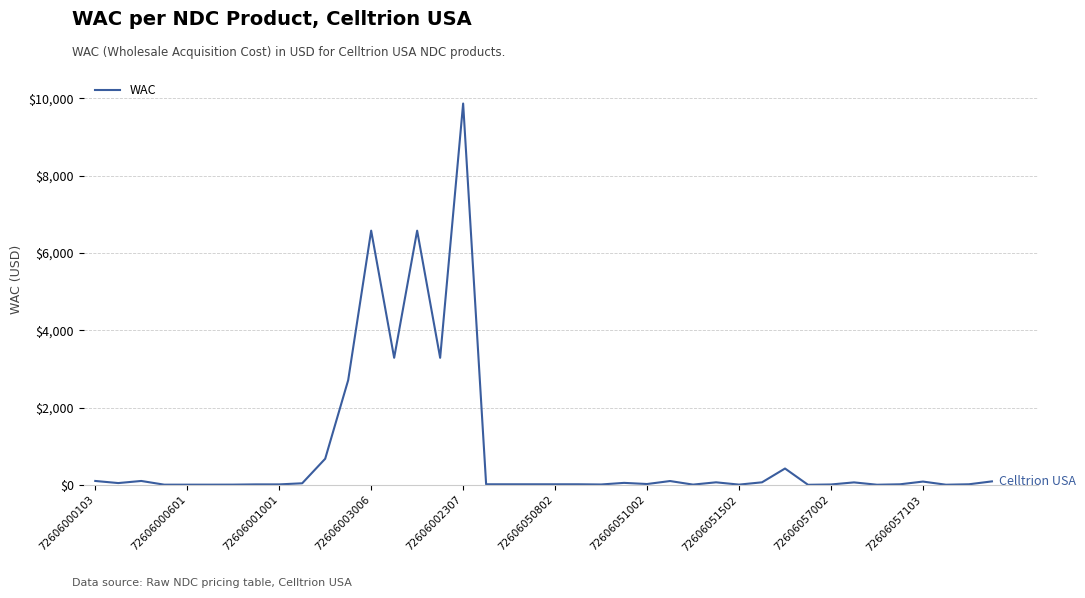

What is the greatest value displayed?

9864.8